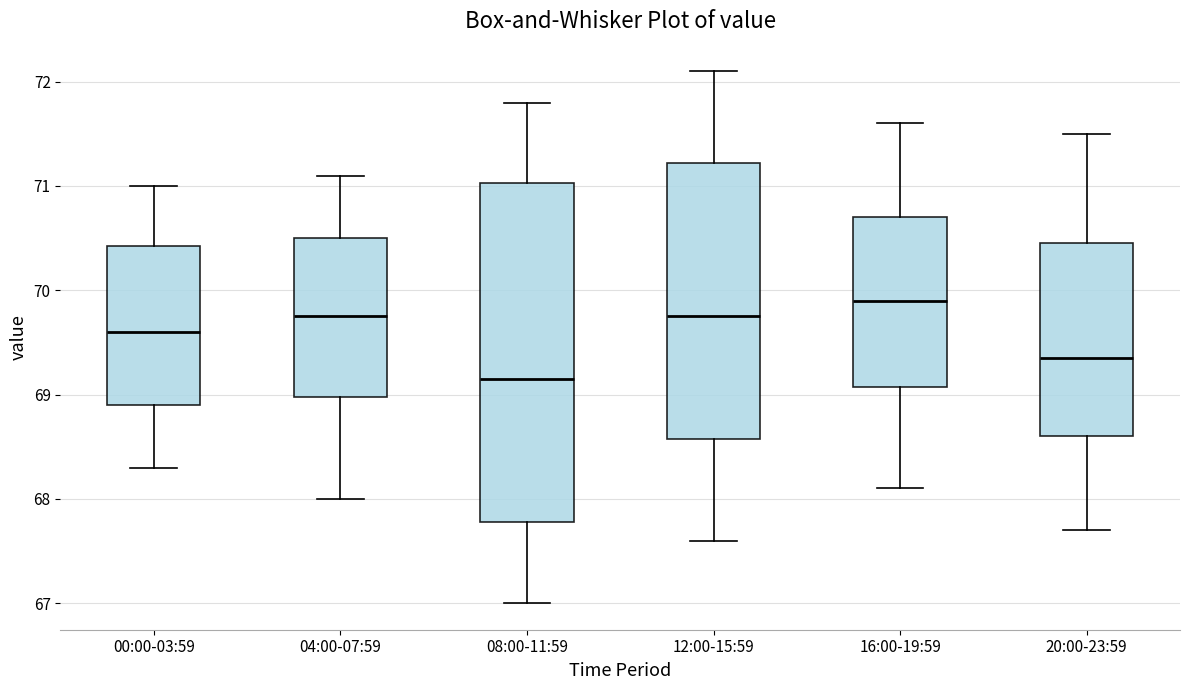

Reading left to right, transcribe this box plot: for each box, give where its median line is, the range the box spans, and where its two whiskers end, as read against the y-axis. The values are not printed on the chart, so give them approximately, as read against the axis.

00:00-03:59: median 69.6, box 68.9 to 70.4, whiskers 68.3 to 71.0
04:00-07:59: median 69.8, box 69.0 to 70.5, whiskers 68.0 to 71.1
08:00-11:59: median 69.2, box 67.8 to 71.0, whiskers 67.0 to 71.8
12:00-15:59: median 69.8, box 68.6 to 71.2, whiskers 67.6 to 72.1
16:00-19:59: median 69.9, box 69.1 to 70.7, whiskers 68.1 to 71.6
20:00-23:59: median 69.4, box 68.6 to 70.5, whiskers 67.7 to 71.5